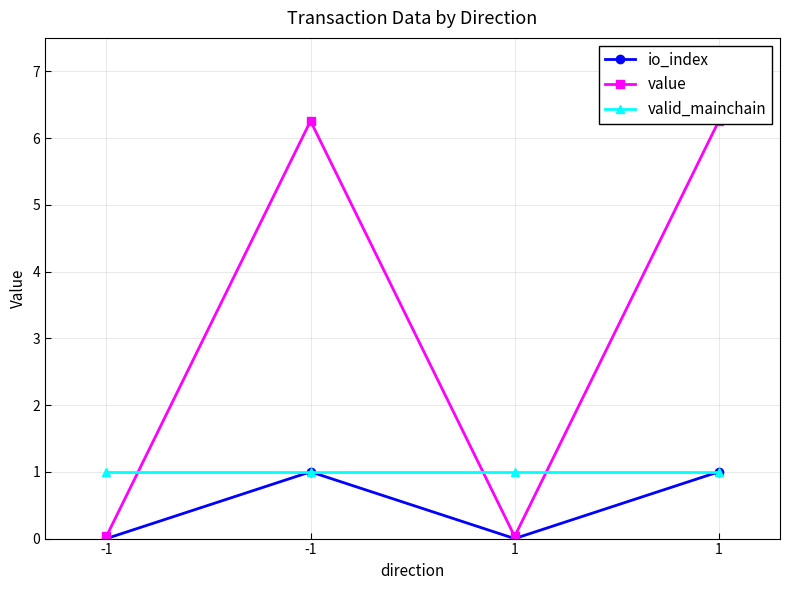

How many lines are shown in the chart?

3